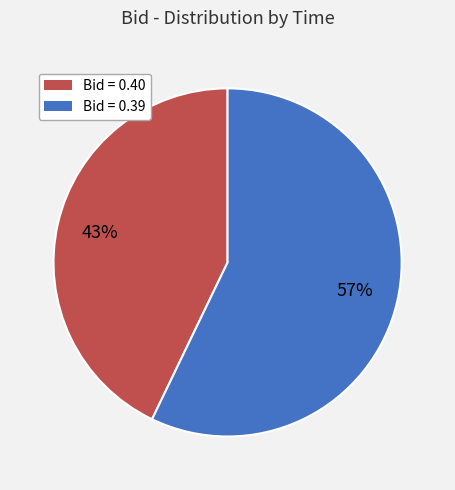

Is the sum of Bid = 0.40 and Bid = 0.39 greater than half?

Yes